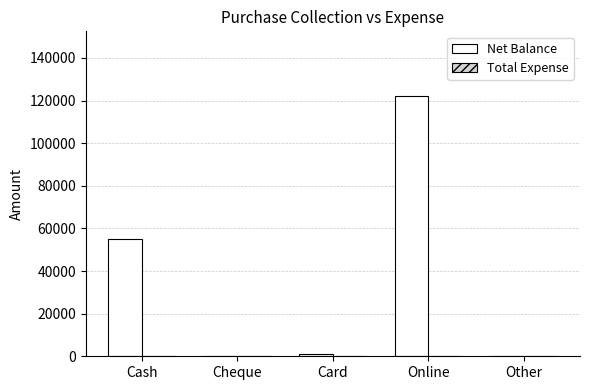

Which category has the highest value across all series?

Online